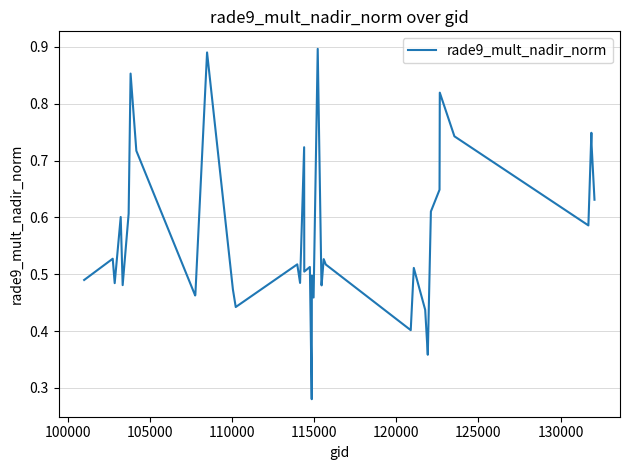

Is this an area chart (filled region under the line)?

No